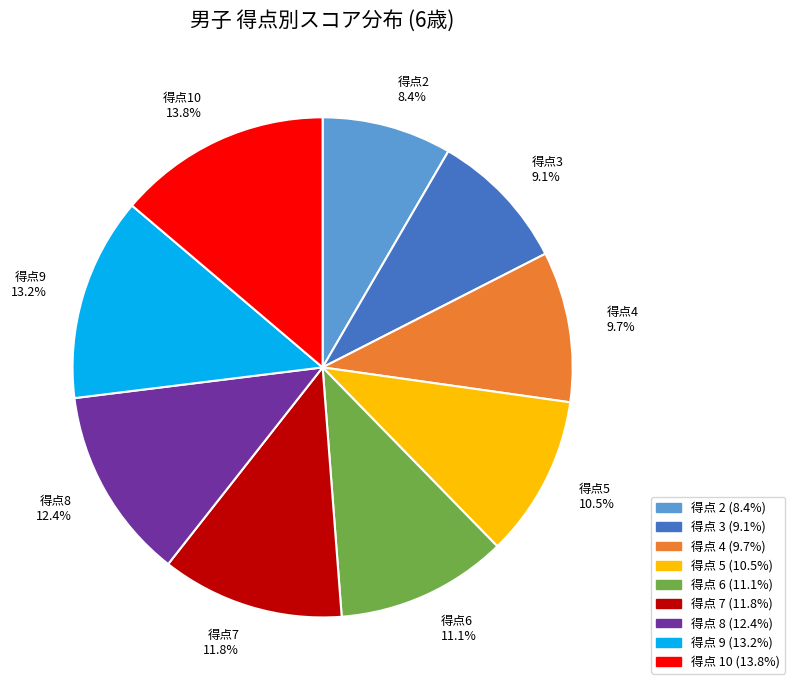

Is the sum of 得点3 9.1% and 得点9 13.2% greater than half?

No